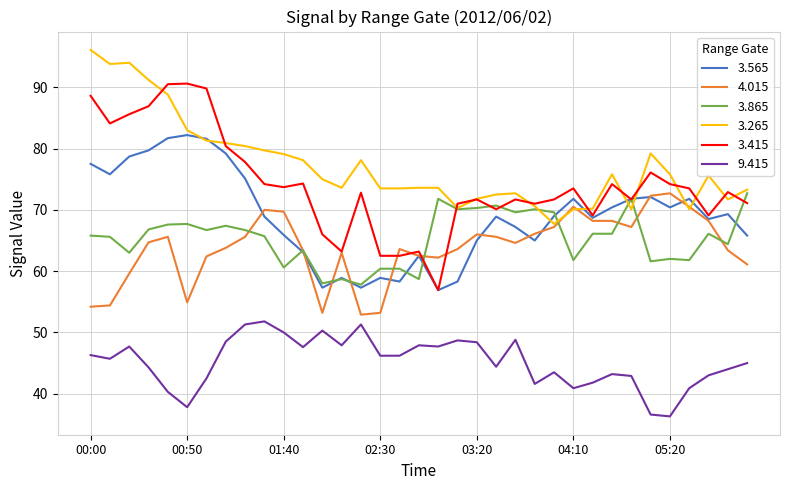

Which series has the largest total across all categories?

3.265